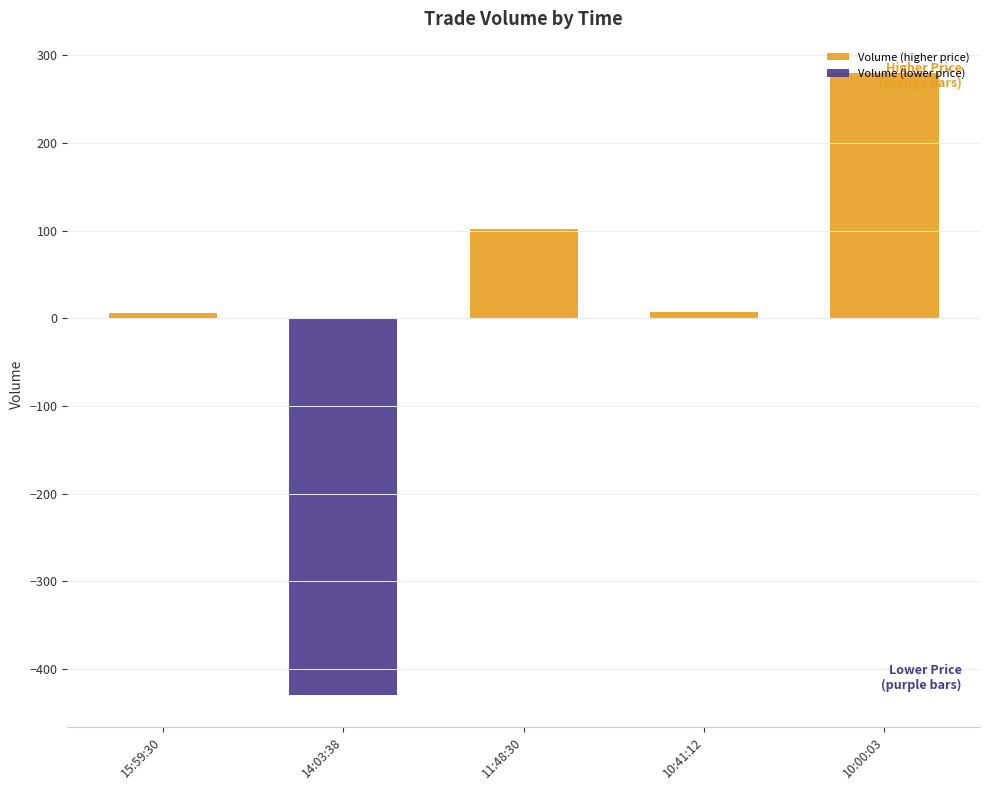

At which category does the chart reach its minimum across all series?

14:03:38